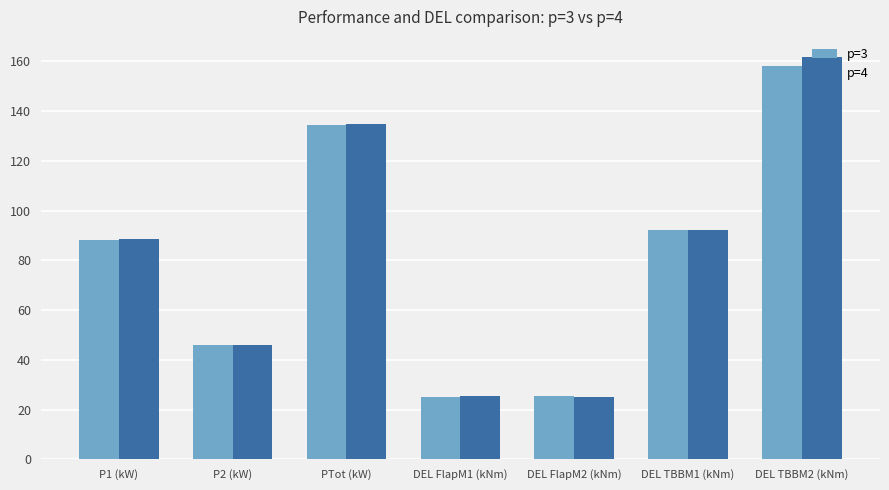

At which category is the sum across all series the highest?

DEL TBBM2 (kNm)